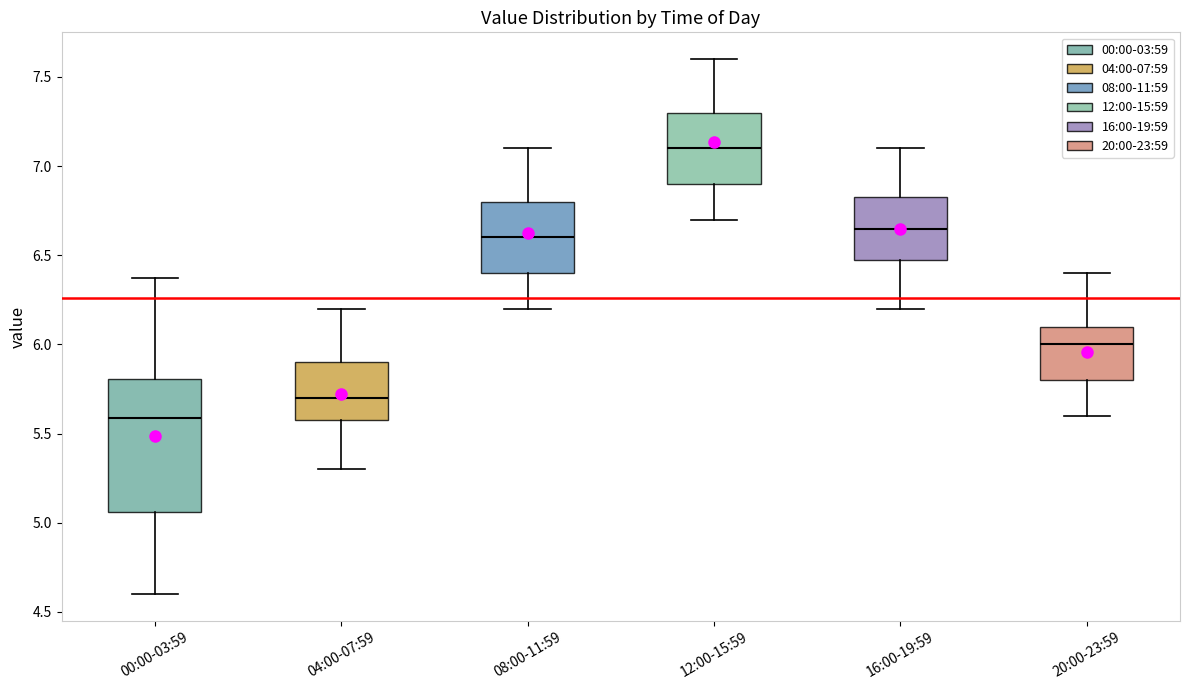

Reading left to right, transcribe this box plot: for each box, give where its median line is, the range the box spans, and where its two whiskers end, as read against the y-axis. The values are not printed on the chart, so give them approximately, as read against the axis.

00:00-03:59: median 5.60, box 5.05 to 5.80, whiskers 4.60 to 6.35
04:00-07:59: median 5.70, box 5.60 to 5.90, whiskers 5.30 to 6.20
08:00-11:59: median 6.60, box 6.40 to 6.80, whiskers 6.20 to 7.10
12:00-15:59: median 7.10, box 6.90 to 7.30, whiskers 6.70 to 7.60
16:00-19:59: median 6.65, box 6.50 to 6.85, whiskers 6.20 to 7.10
20:00-23:59: median 6.00, box 5.80 to 6.10, whiskers 5.60 to 6.40